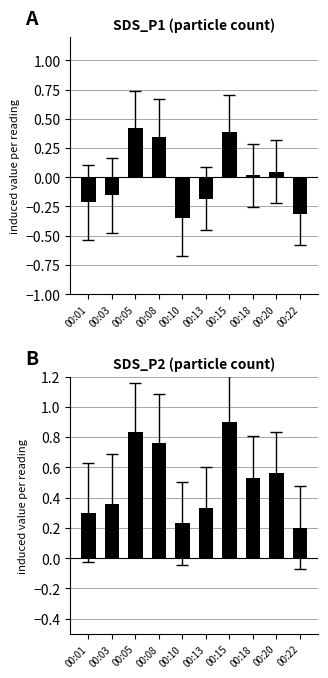

True or false: SDS_P2 has a value of 0.5 at 00:13.

False